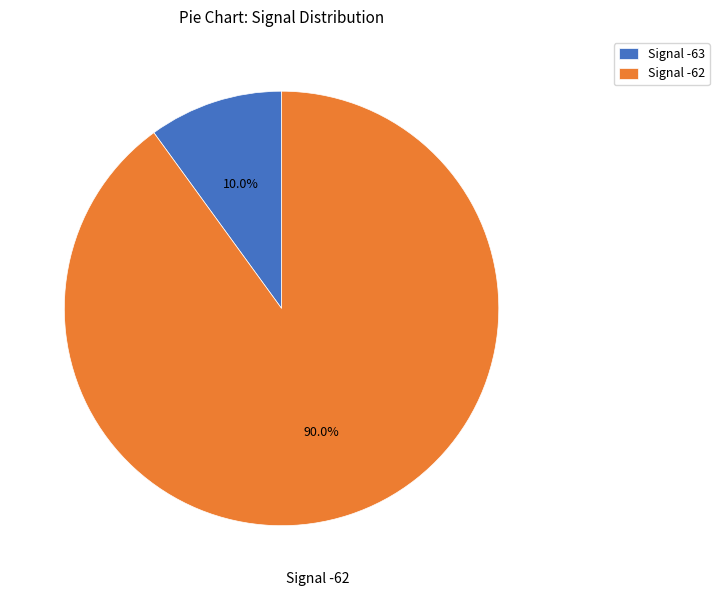

Which slice is the largest?

Signal -62